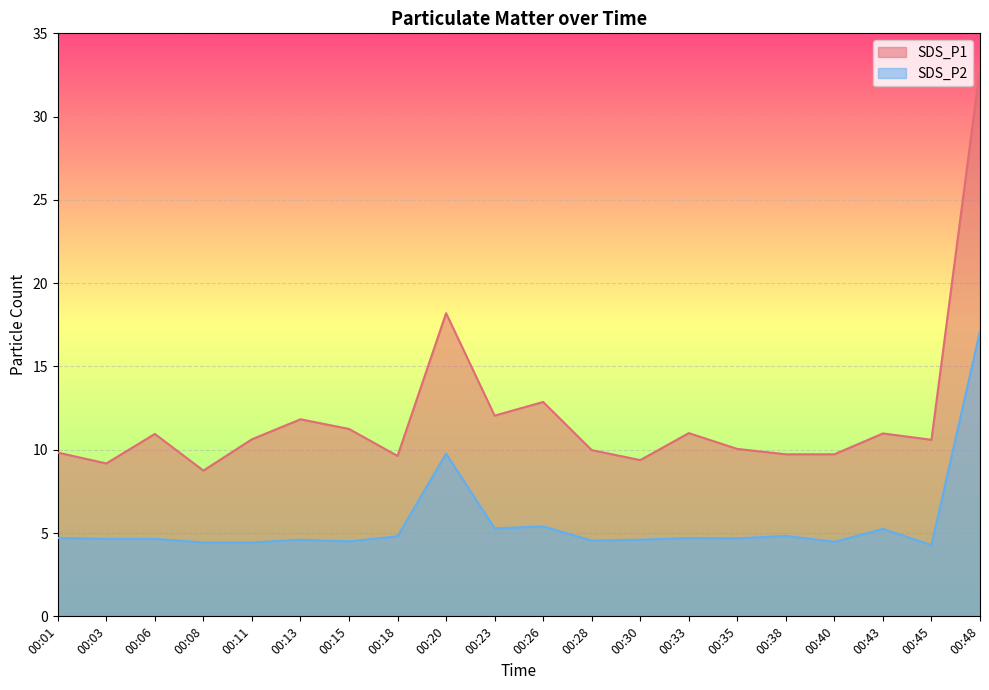

What is the maximum value for SDS_P2?

17.1